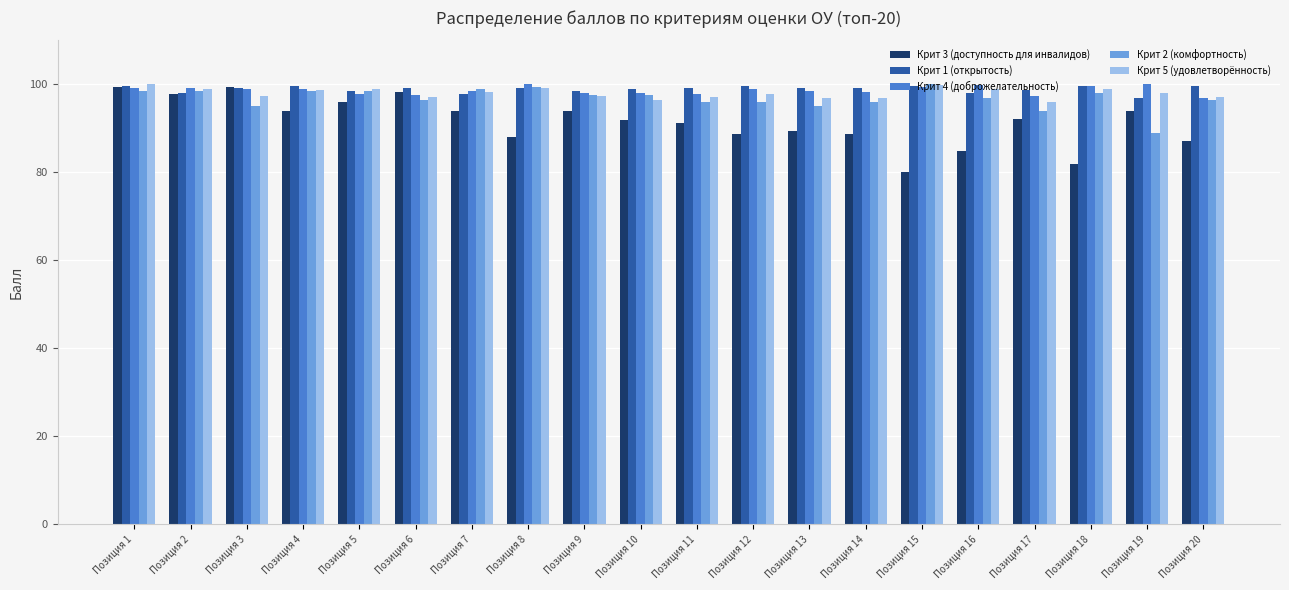

What is the greatest value displayed?

100.0